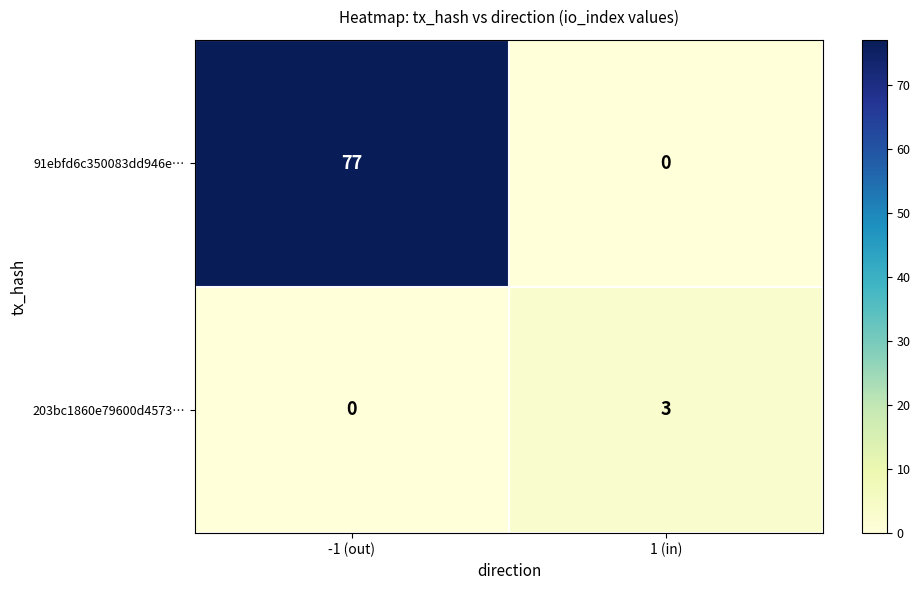

At 1 (in), list the series in order from largest to smallest.

203bc1860e79600d4573…, 91ebfd6c350083dd946e…